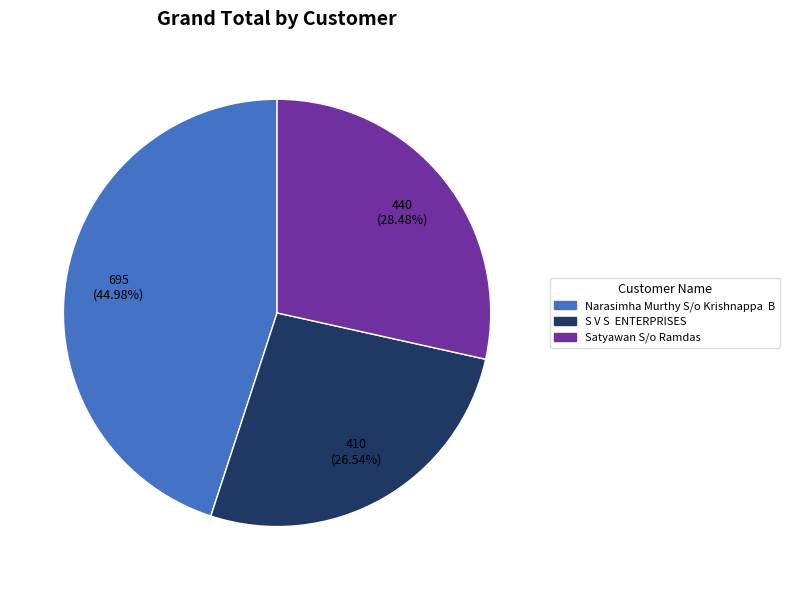

Is there any slice that represents more than half of the pie?

No